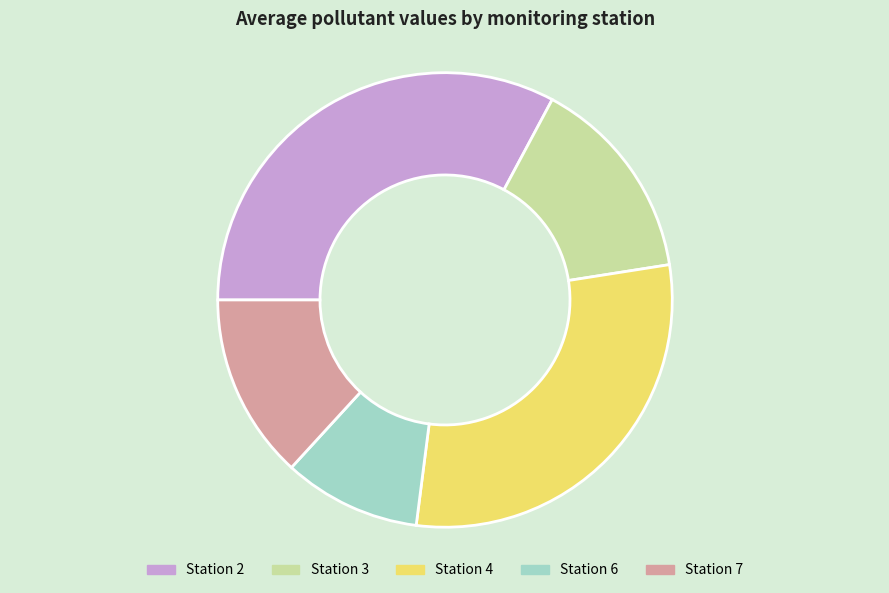

Between Station 3 and Station 2, which is larger?

Station 2